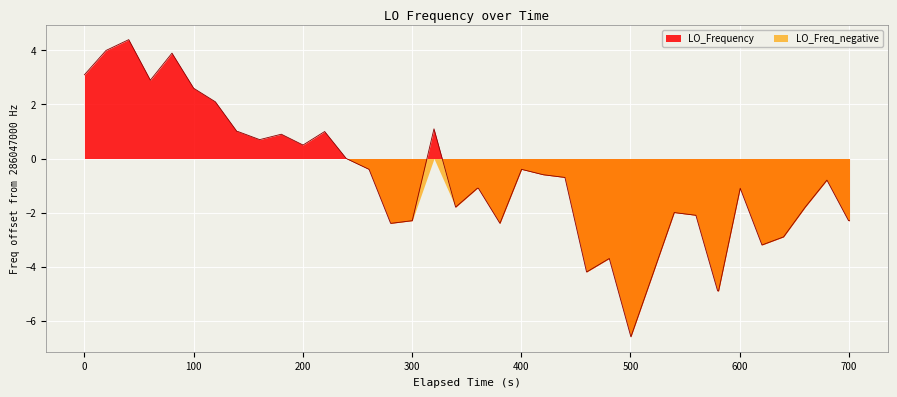

Rank the series by their maximum value, from highest to lowest.

LO_Frequency, LO_Freq_negative